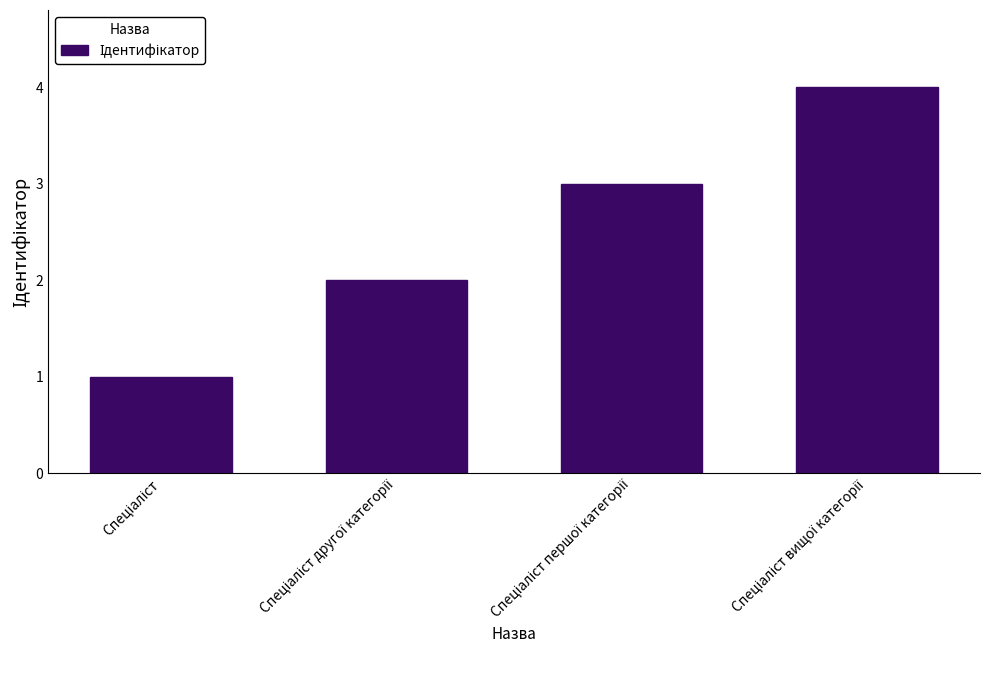

What is the greatest value displayed?

4